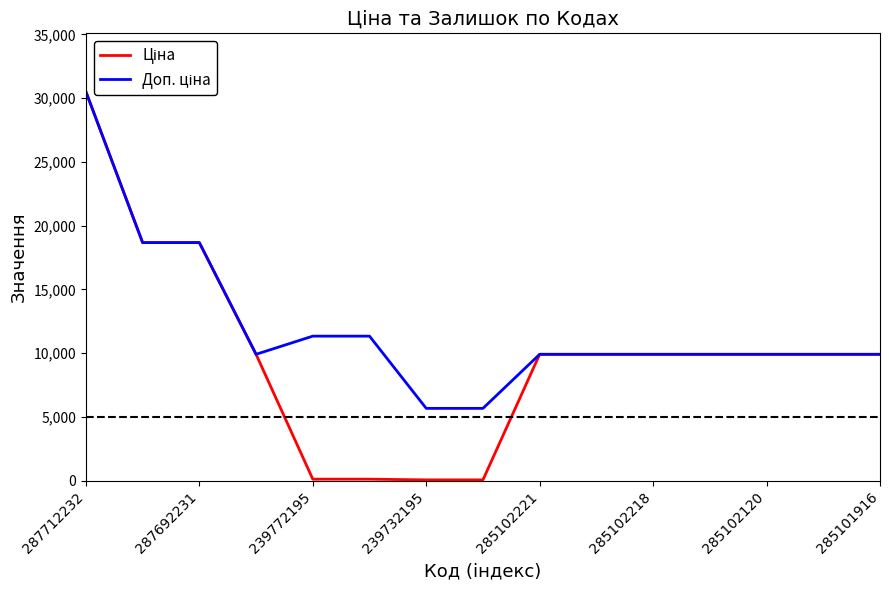

Is this an area chart (filled region under the line)?

No